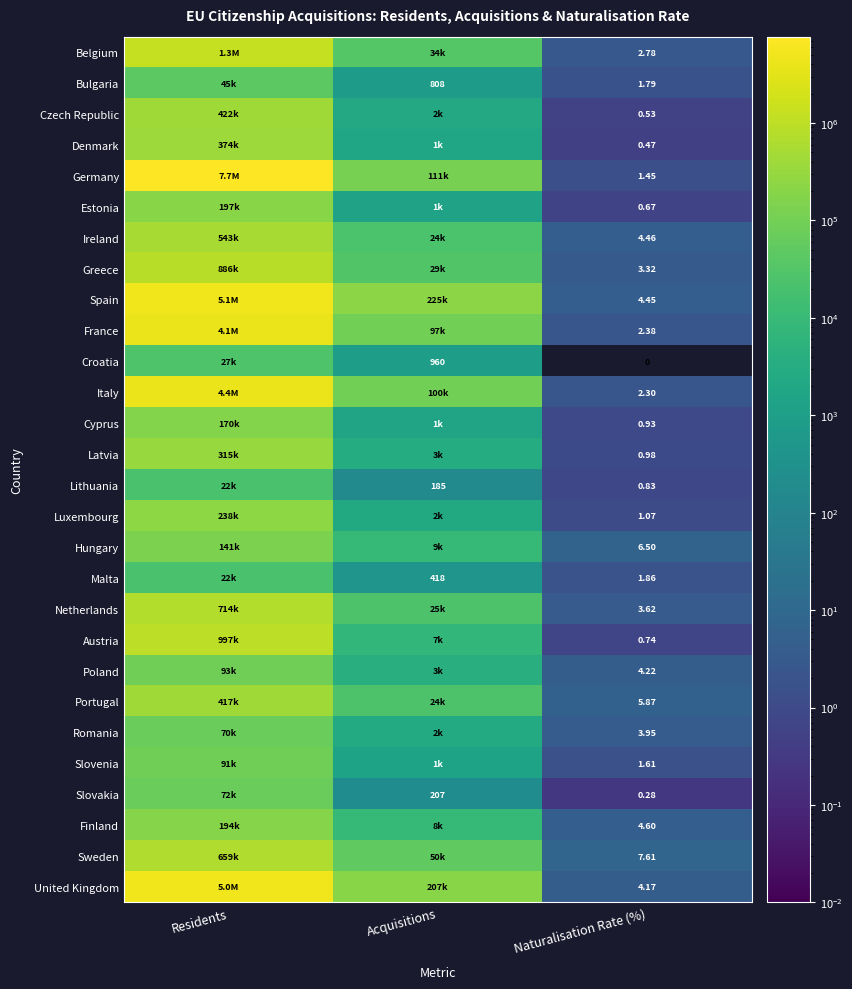

At how many categories does at least one series exceed 6309049?

1